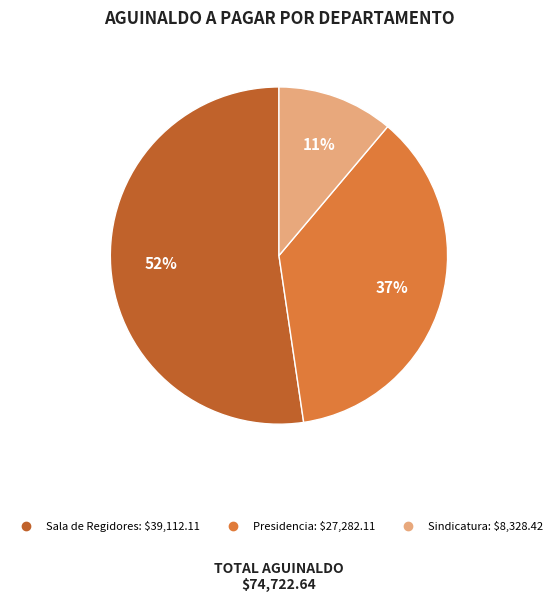

To the nearest percent, what portion does Sala de Regidores represent?

52%